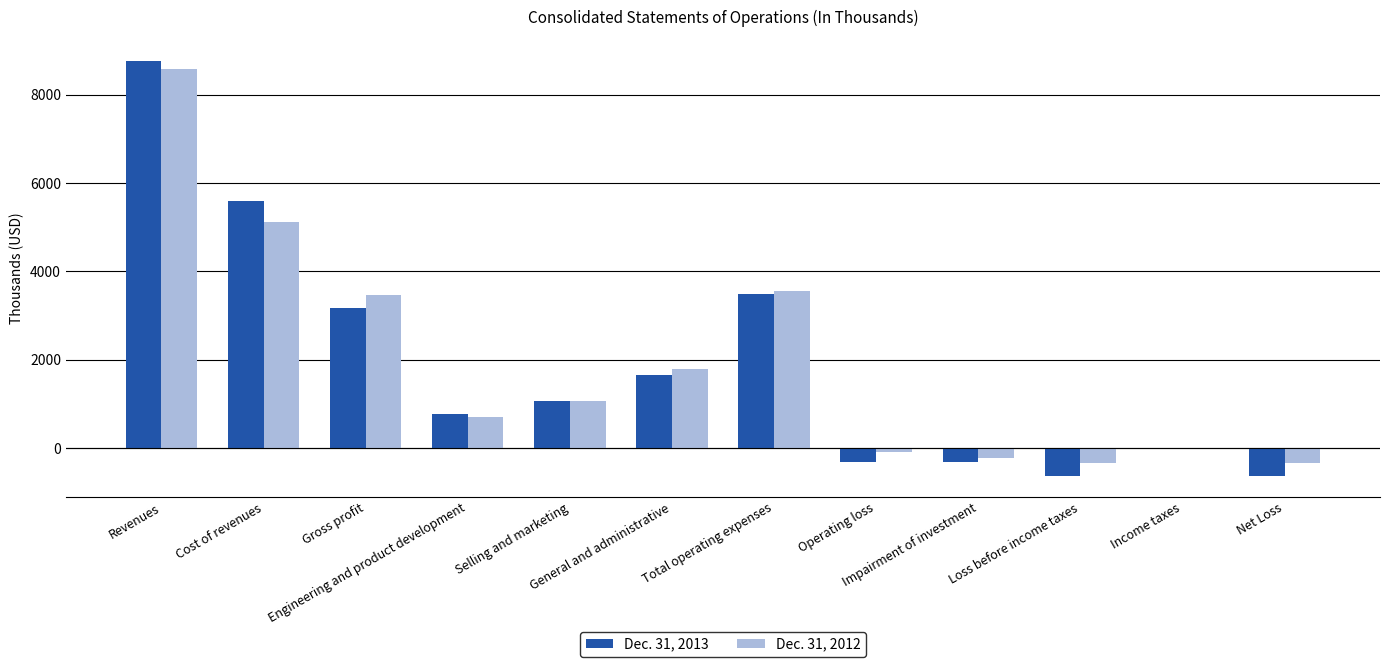

Which category has the highest value across all series?

Revenues